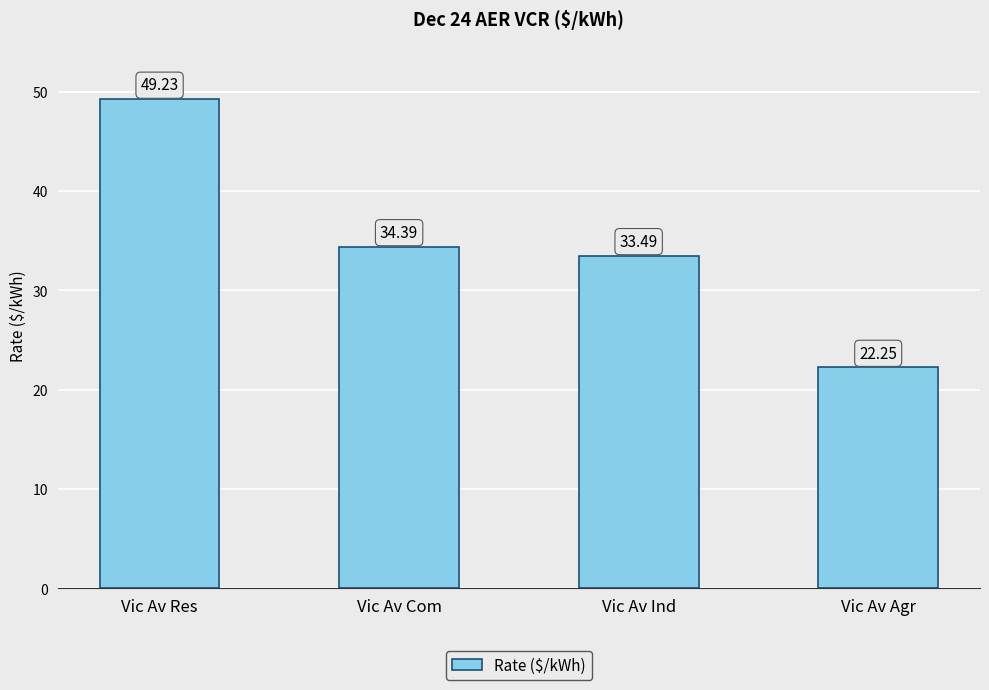

What position from the right is Vic Av Ind?

2